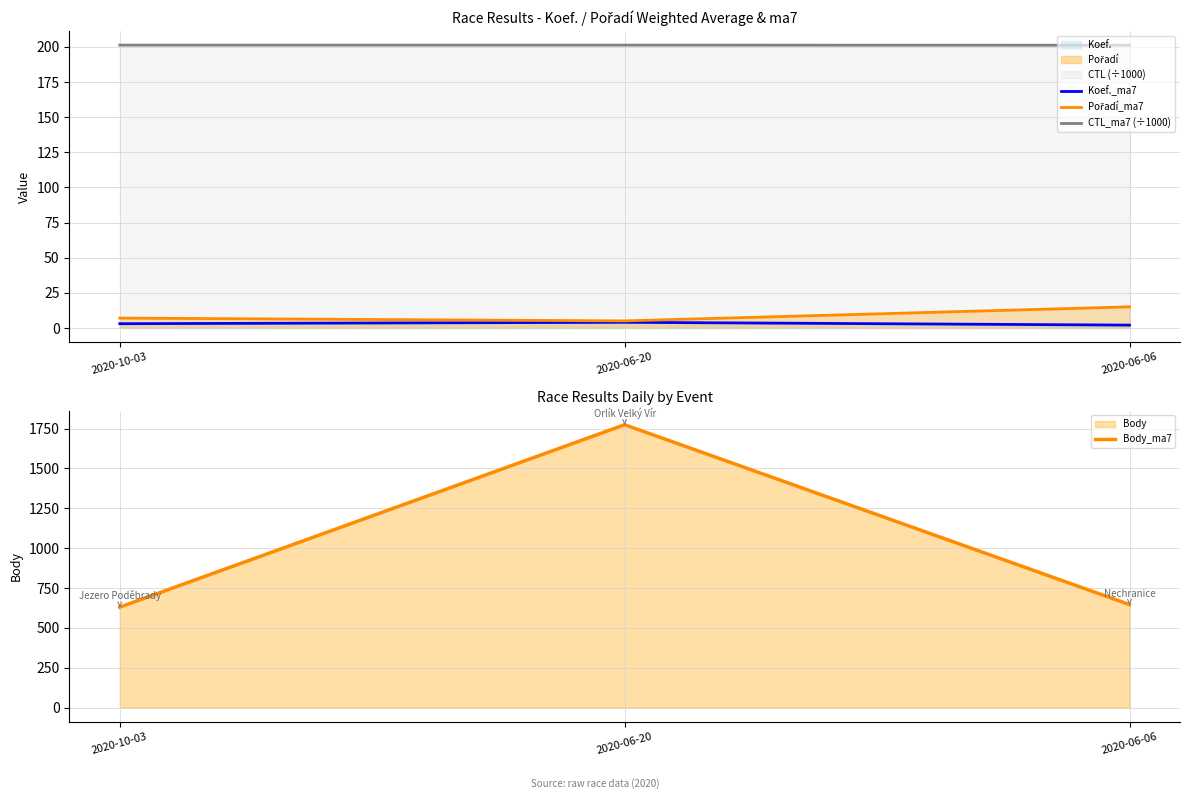

At which category is the sum across all series the highest?

2020-06-20